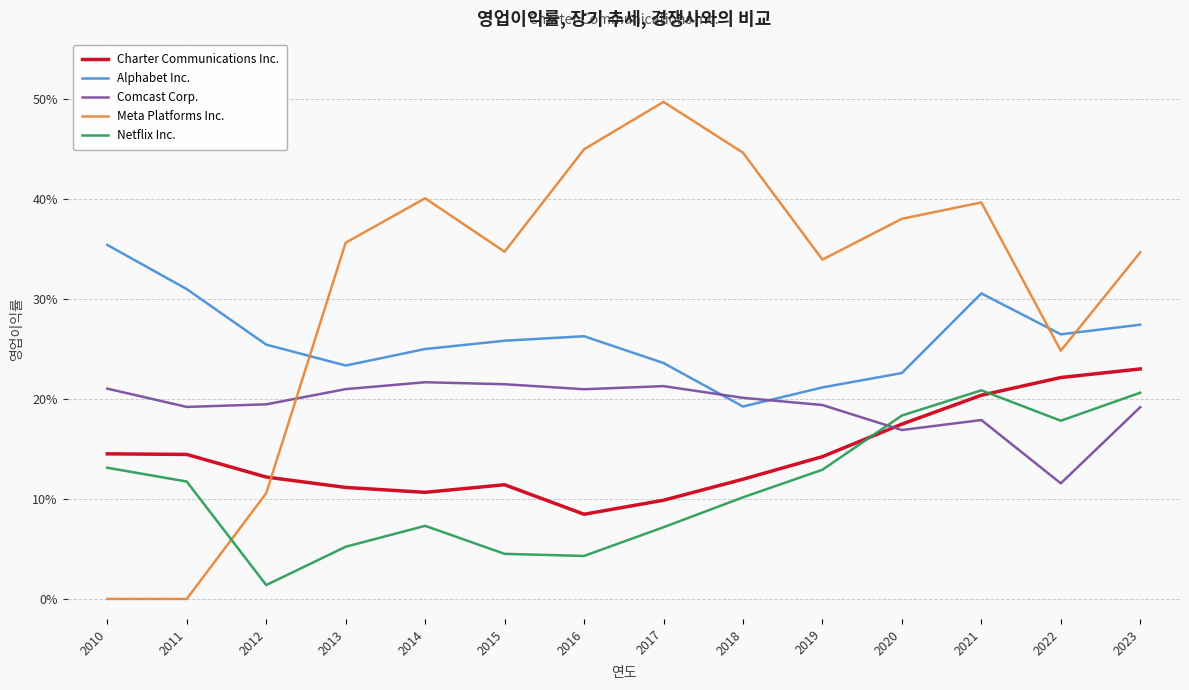

The value of Comcast Corp. at 2017 is 0.2. True or false?

True